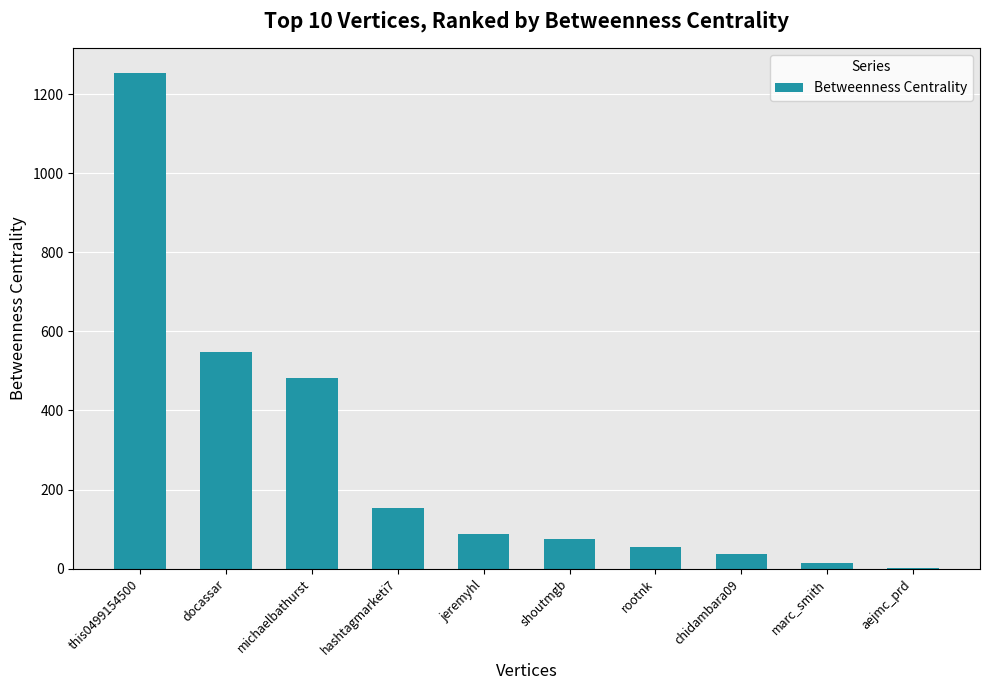

The value at shoutmgb is 75.0. True or false?

True